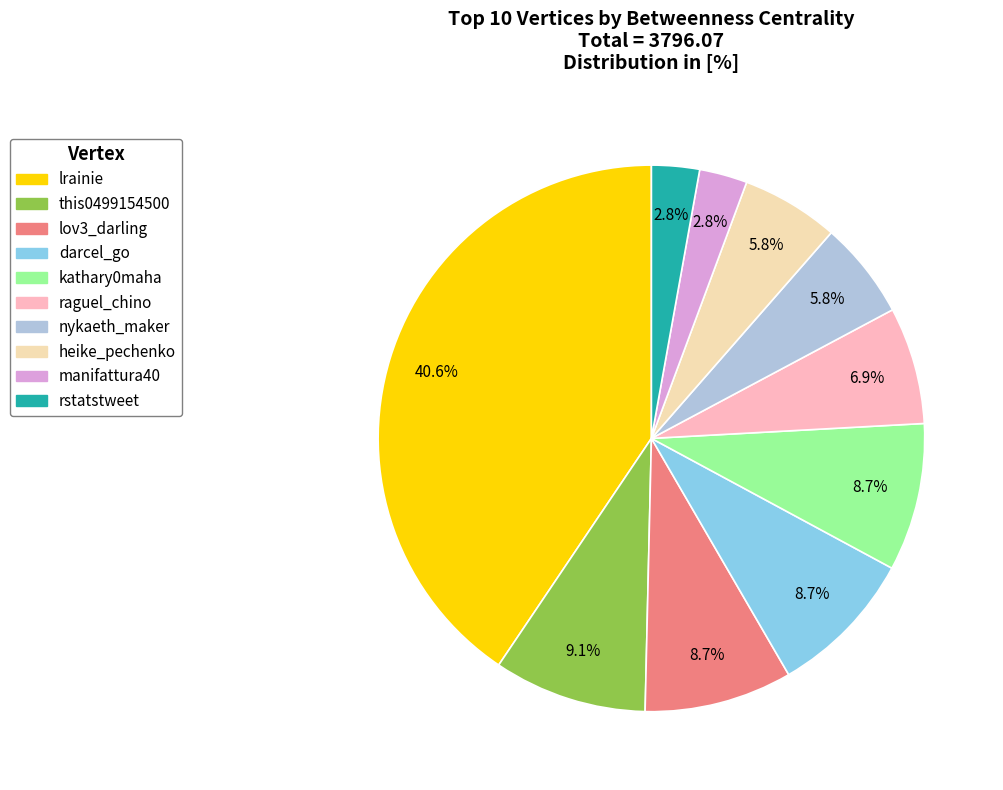

Approximately how many times larger is the value at this0499154500 compared to kathary0maha?

1.0